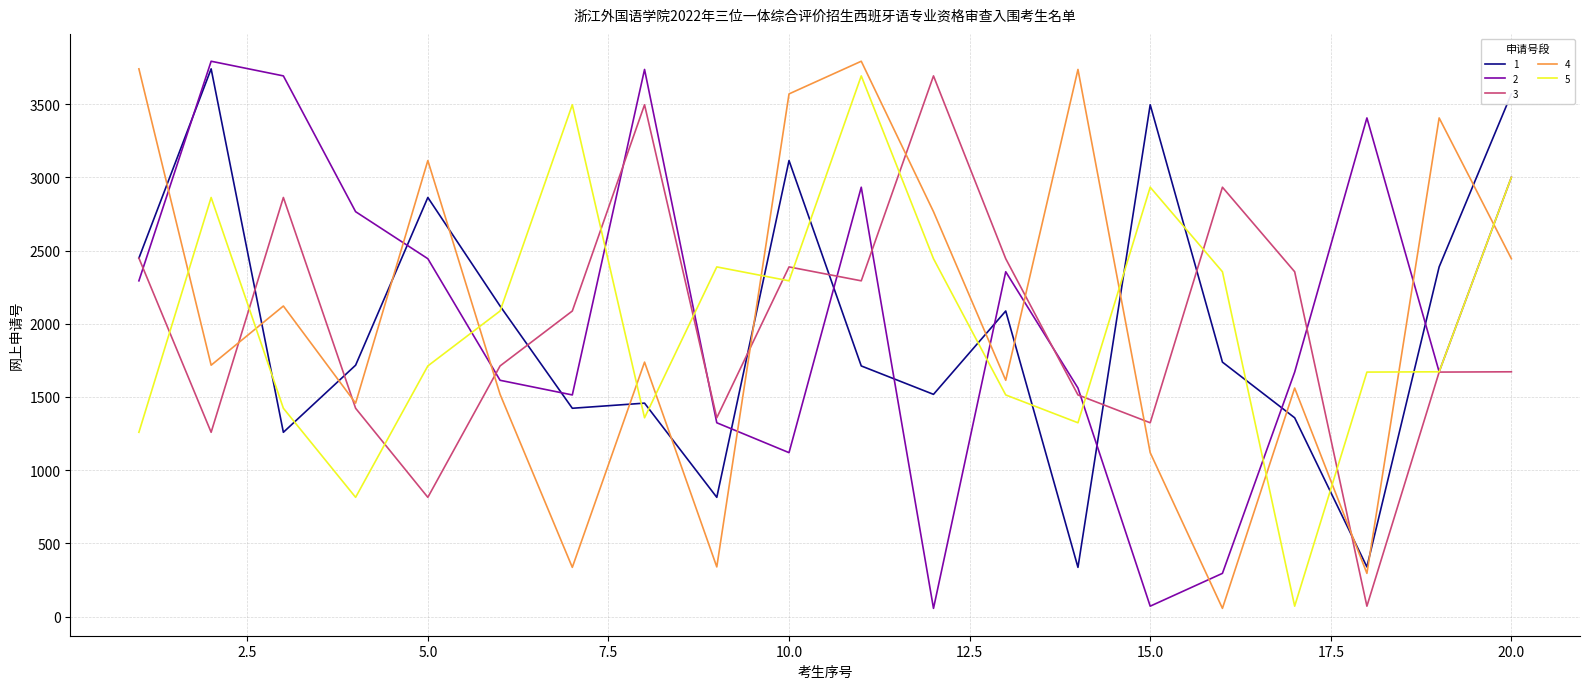

Which series has the largest total across all categories?

2